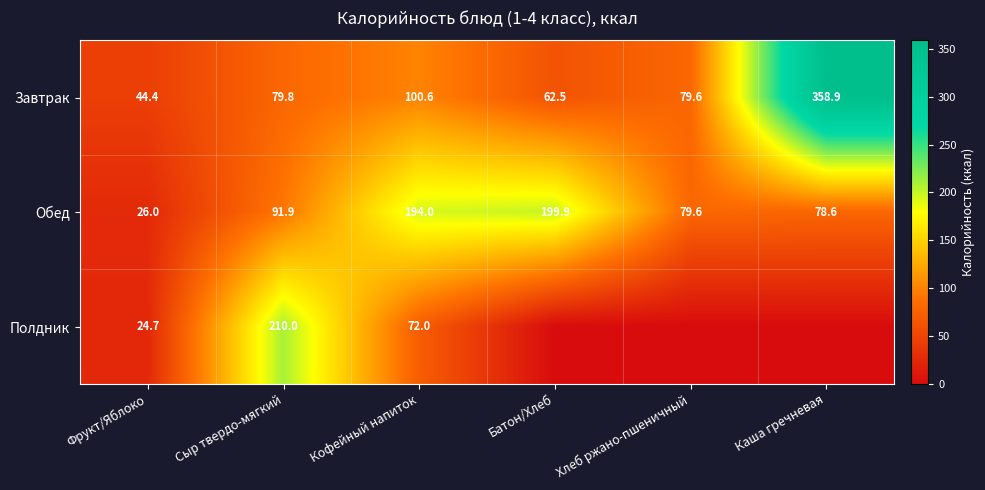

What is the sum of the Завтрак values at Сыр твердо-мягкий and Каша гречневая?

438.7